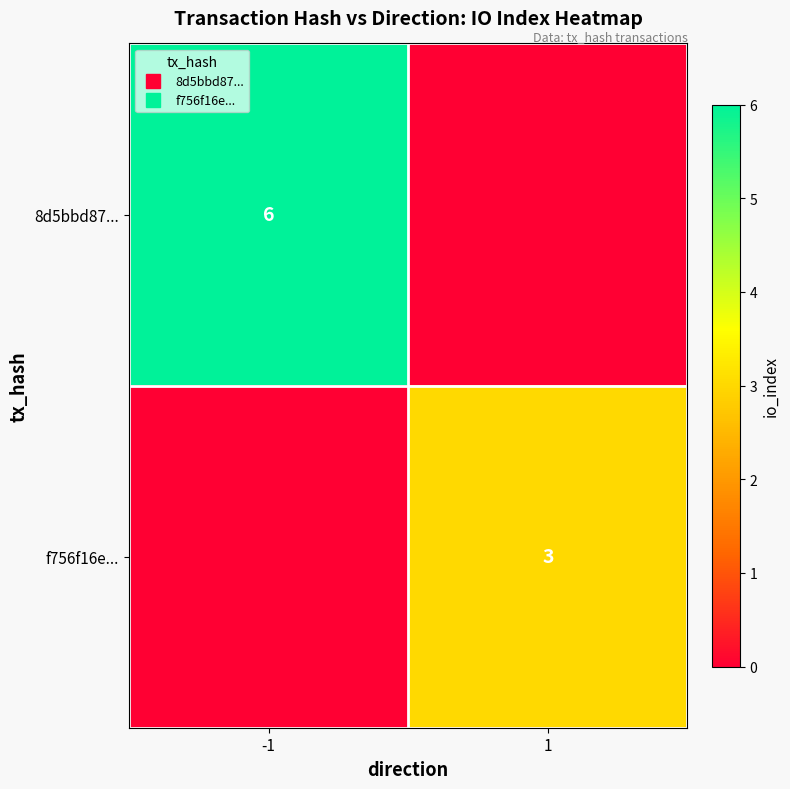

How many values in the f756f16e... series are below 3?

1